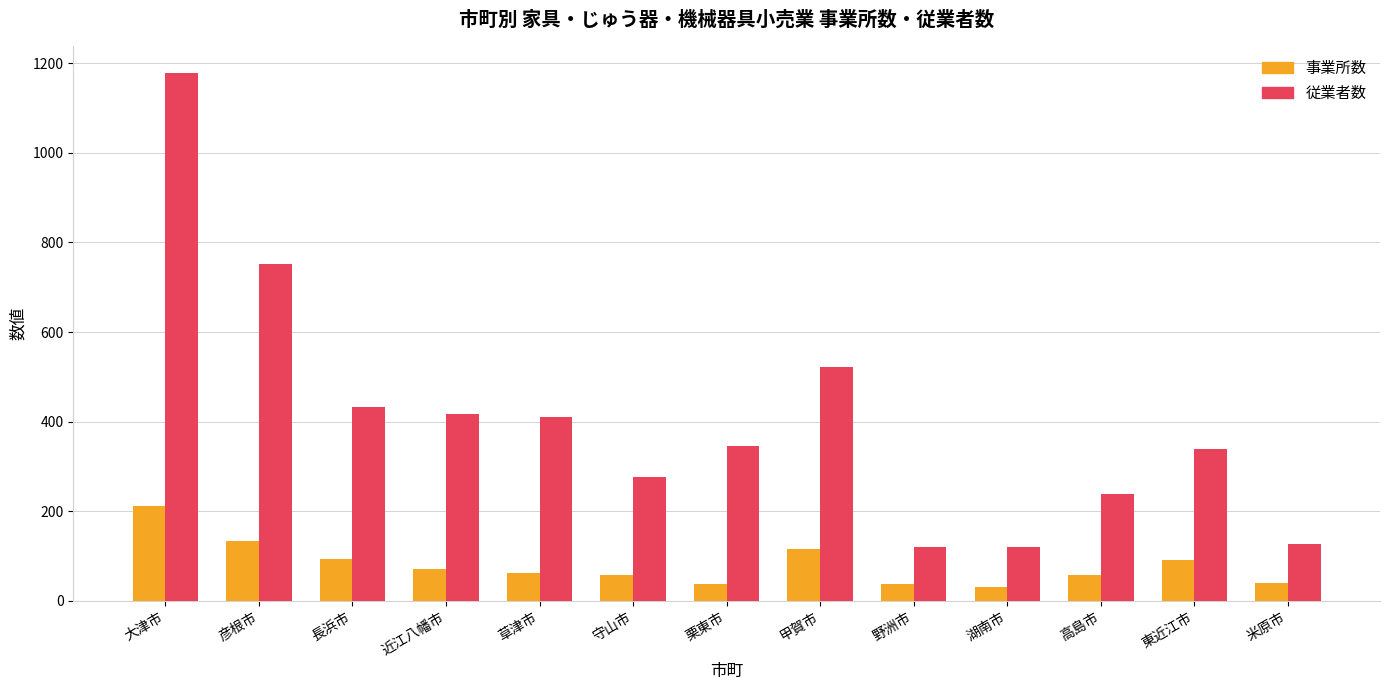

What is the difference between the maximum and minimum values in the 事業所数 series?

182